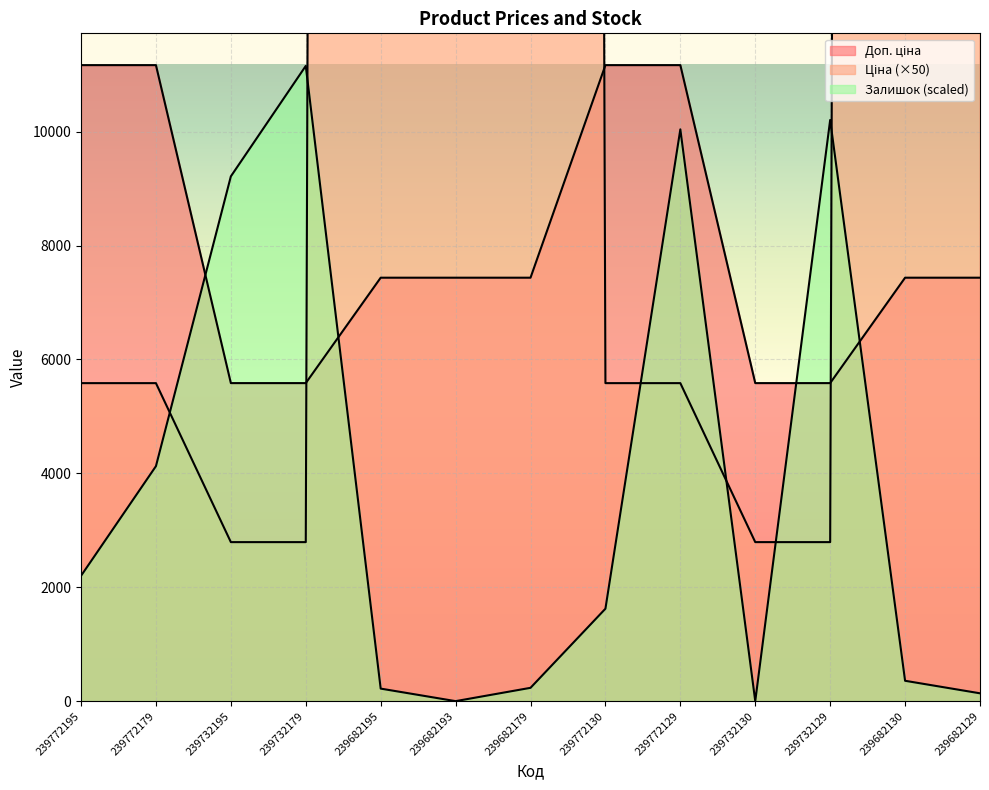

What are all the series names shown in the legend?

Ціна, Доп. ціна, Залишок